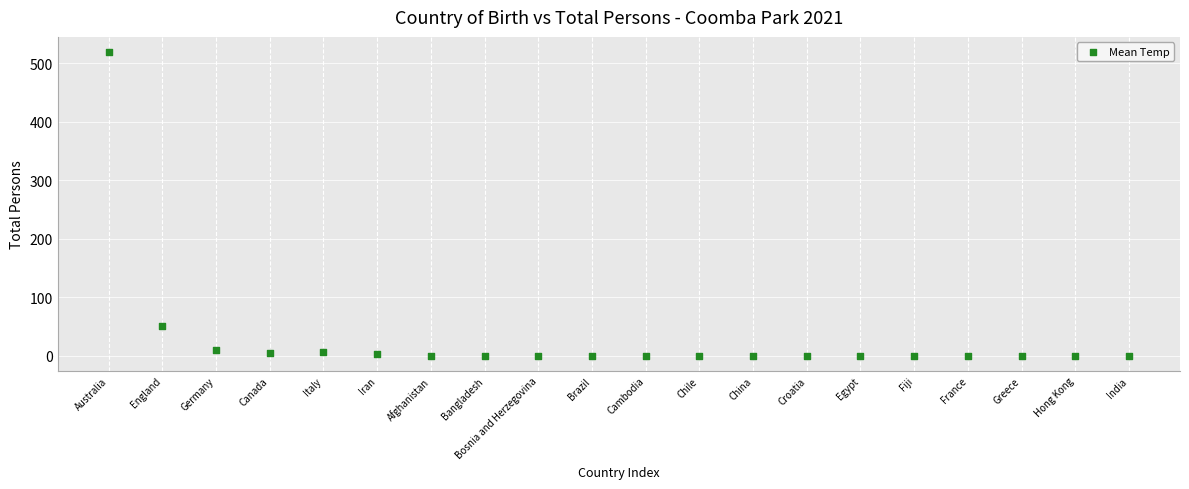

What is the range of X values (max minus min)?

19